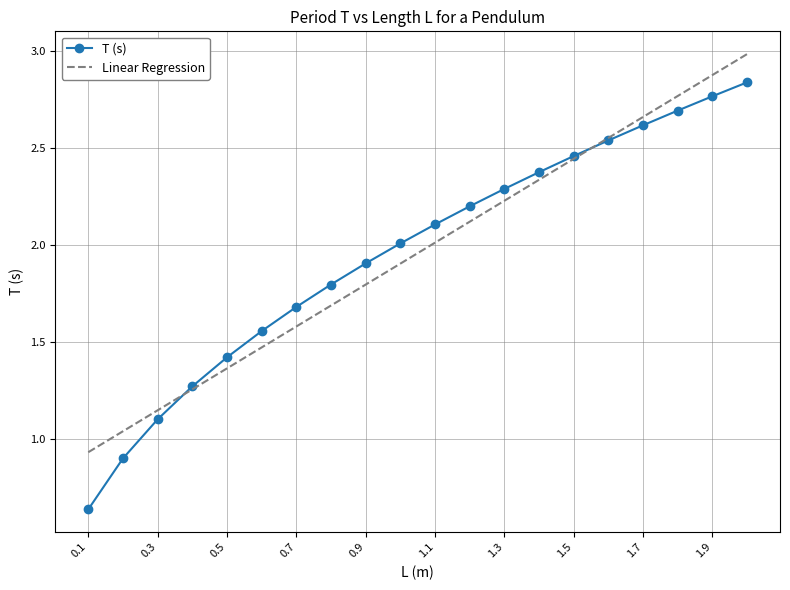

What is the average value of the Linear Regression series?

2.0